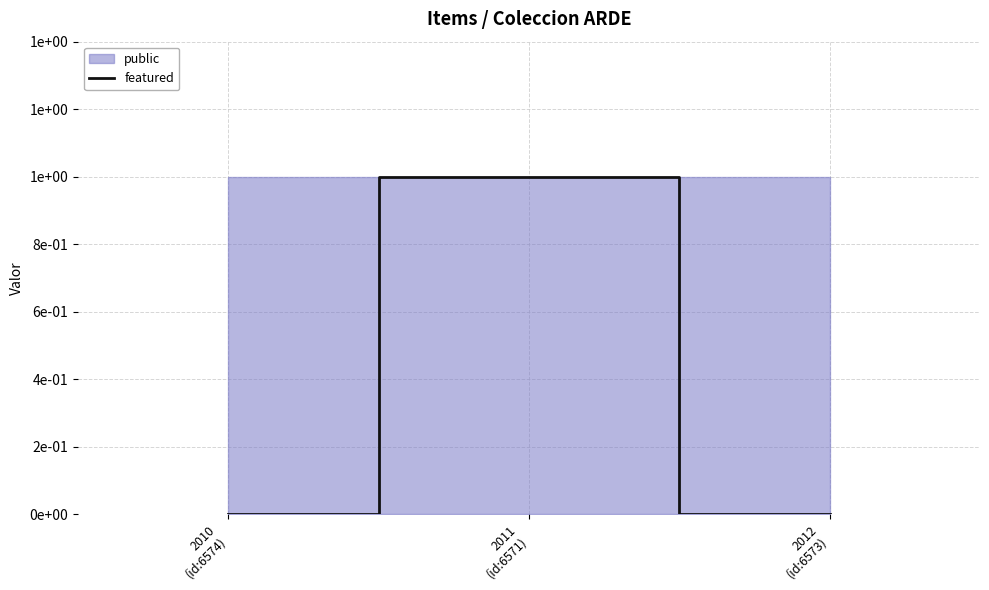

Which category has the lowest value across all series?

2010
(id:6574)